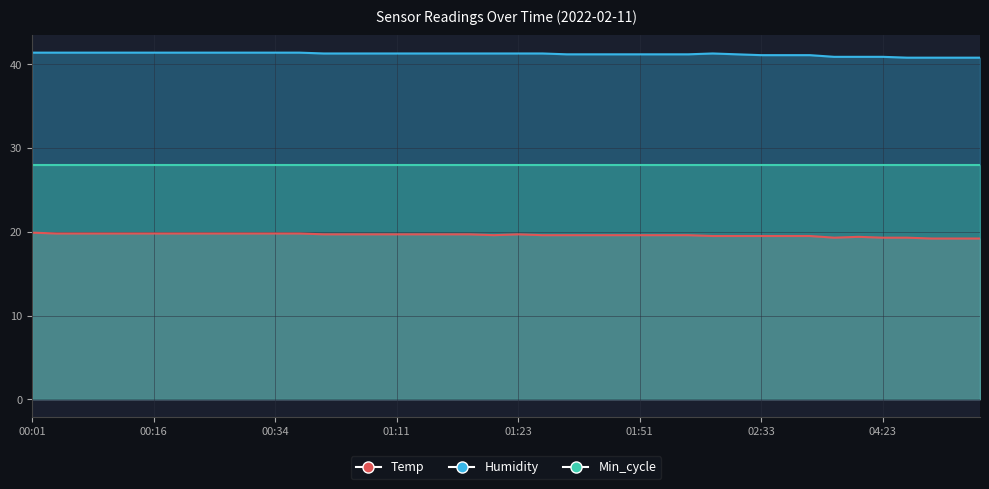

Read the Humidity value at 01:37.

41.2